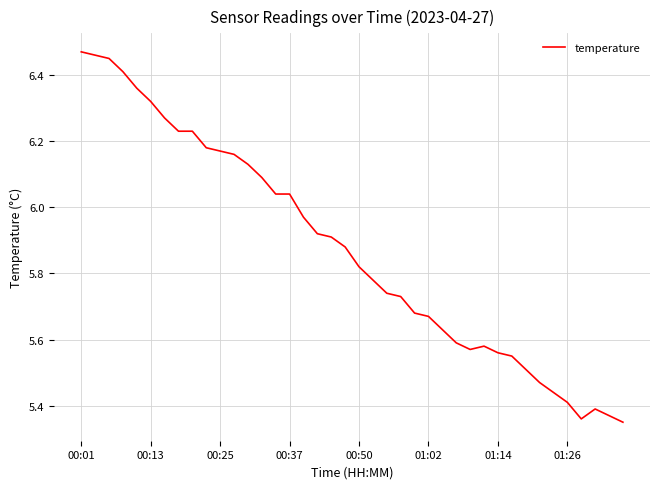

What is the difference between the maximum and minimum values?

1.1